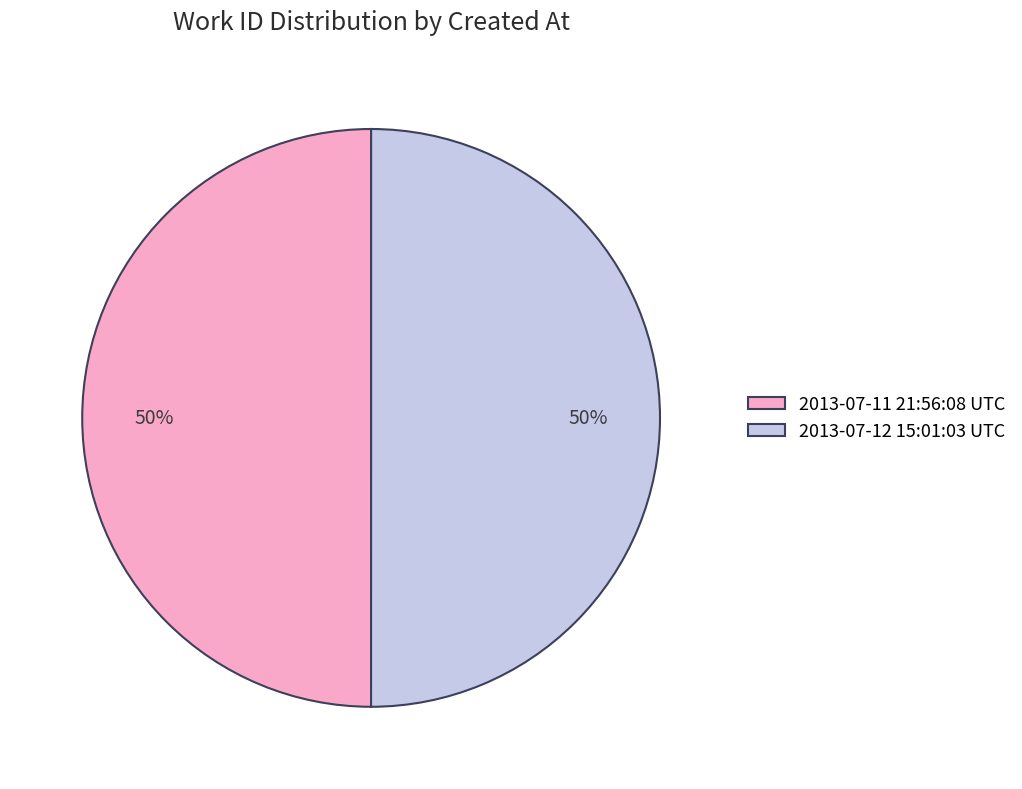

What percentage is the 2013-07-11 21:56:08 UTC slice, to the nearest percent?

50%